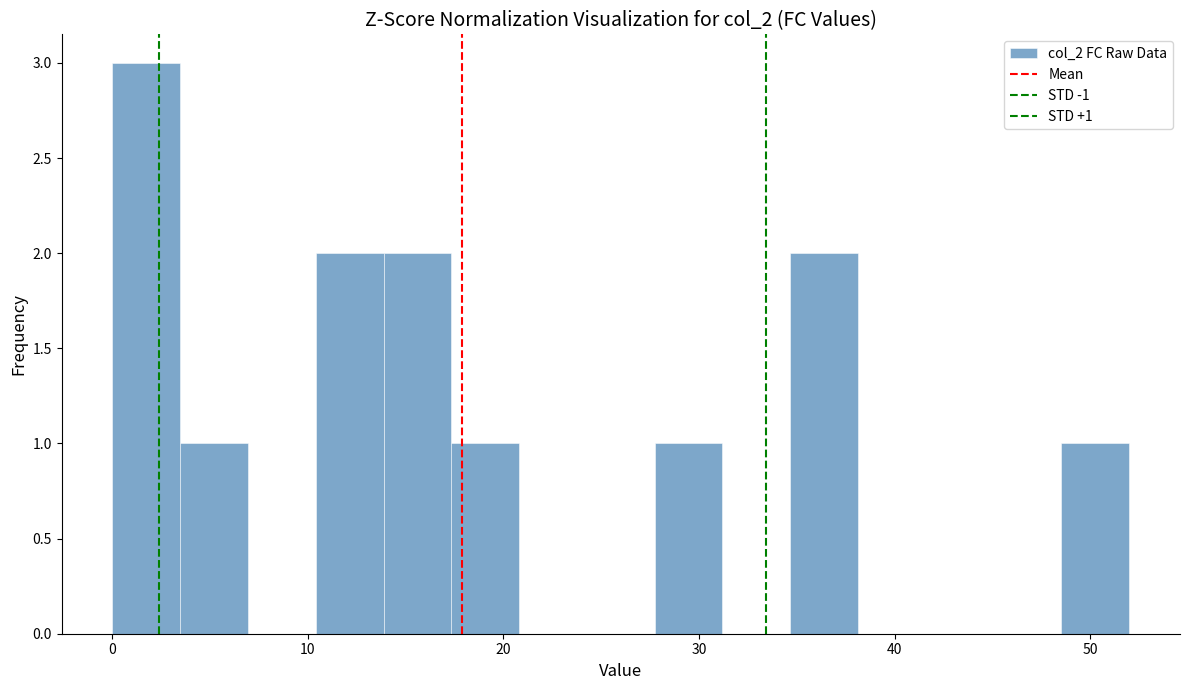

Read against the x-axis, roughly where is the centre of the tallest bar?

2